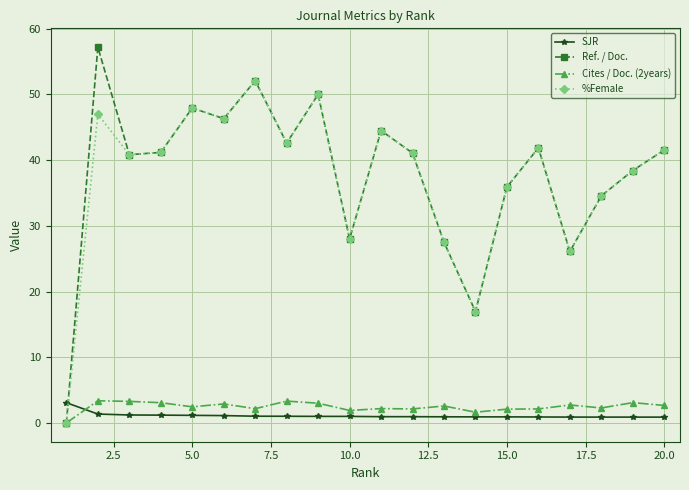

Which series has the widest spread of values?

Ref. / Doc.